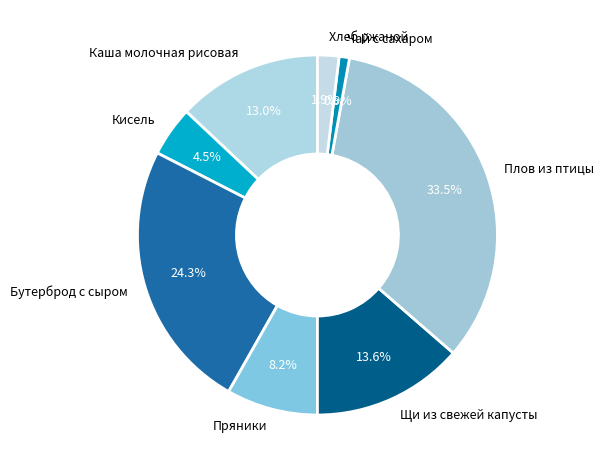

How many slices are in this pie chart?

8